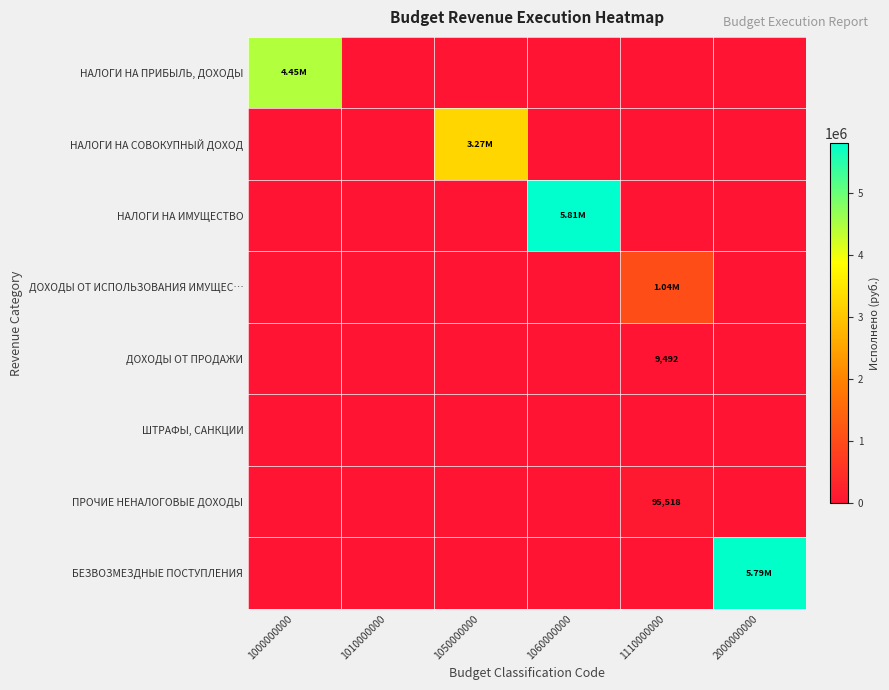

Which has a higher value, 1050000000 or 1110000000?

1050000000